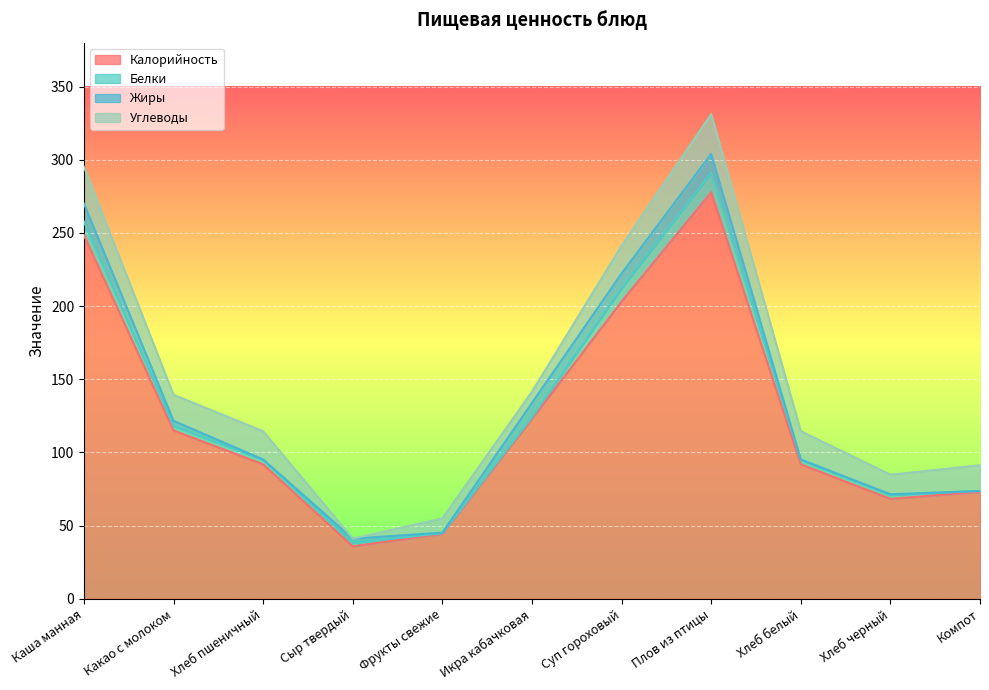

What is the value of the Жиры point at the 10th from the left?

0.5